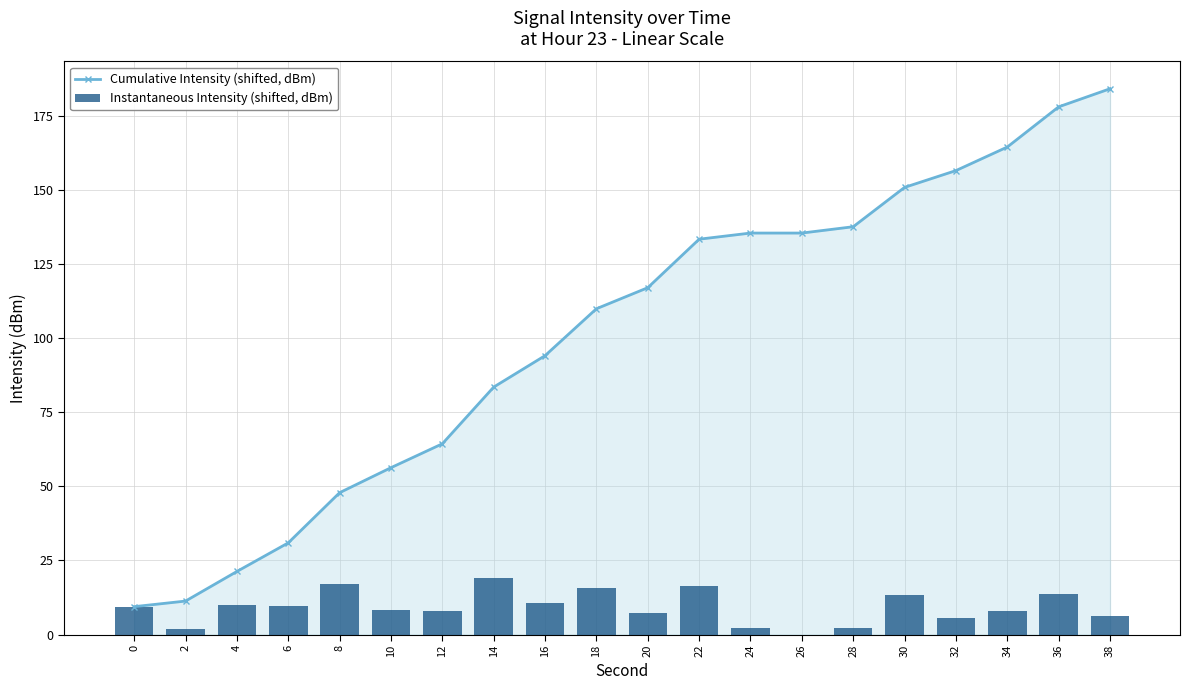

What is the difference between the maximum and second lowest values in the Cumulative Intensity (shifted, dBm) series?

172.9